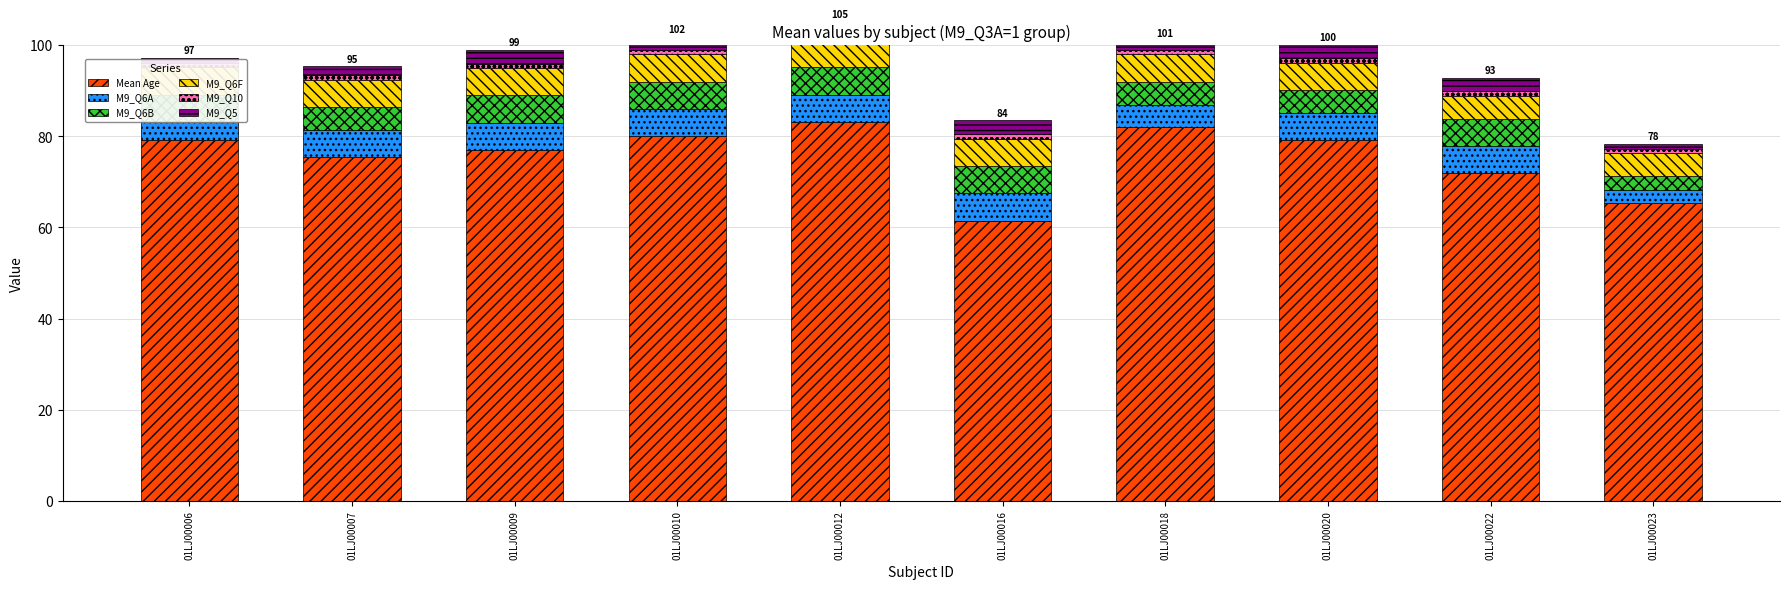

Where does the Mean Age series first go above 79?

01LJ00006